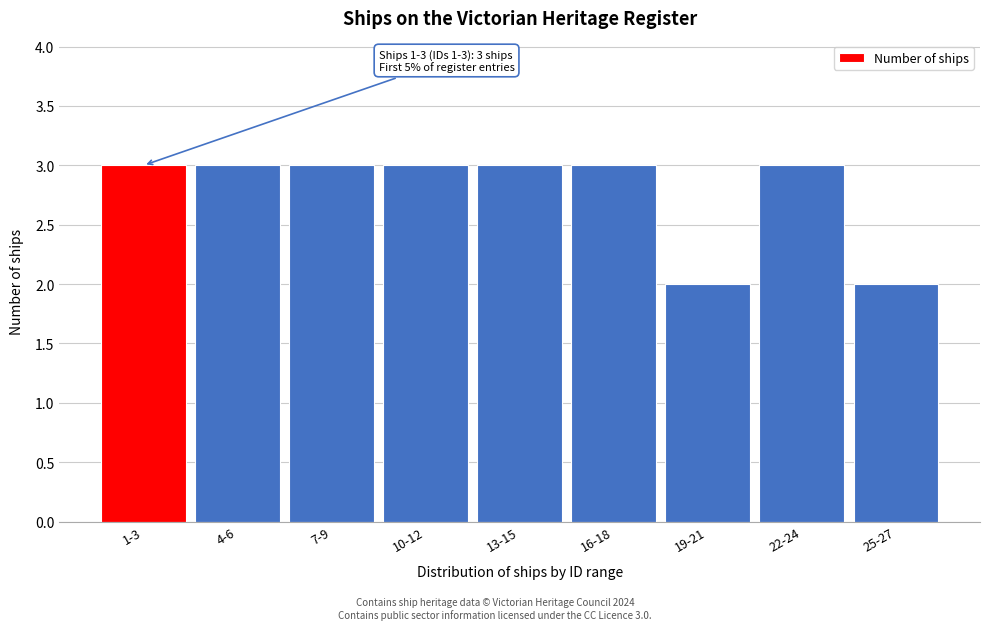

Reading left to right, transcribe all the data shown in this chart.

1-3=3	4-6=3	7-9=3	10-12=3	13-15=3	16-18=3	19-21=2	22-24=3	25-27=2